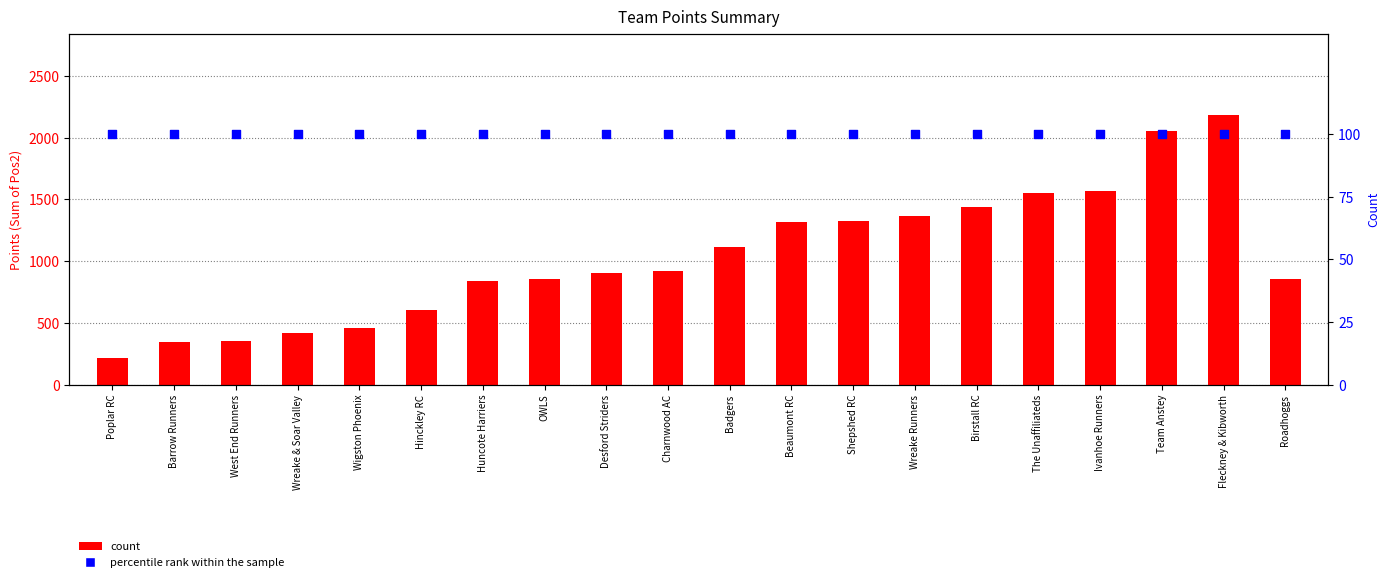

Which series contains the lowest Y value?

percentile rank within the sample